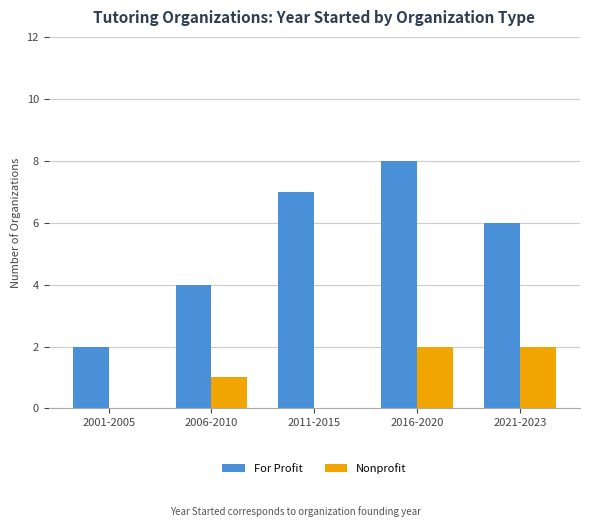

At which category is the sum across all series the highest?

2016-2020